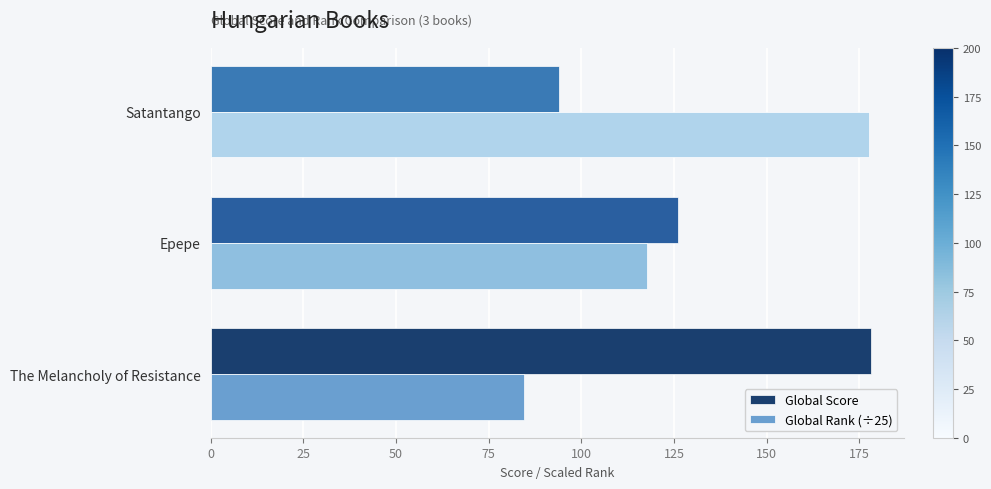

Which category has the highest value in the Global Score series?

The Melancholy of Resistance